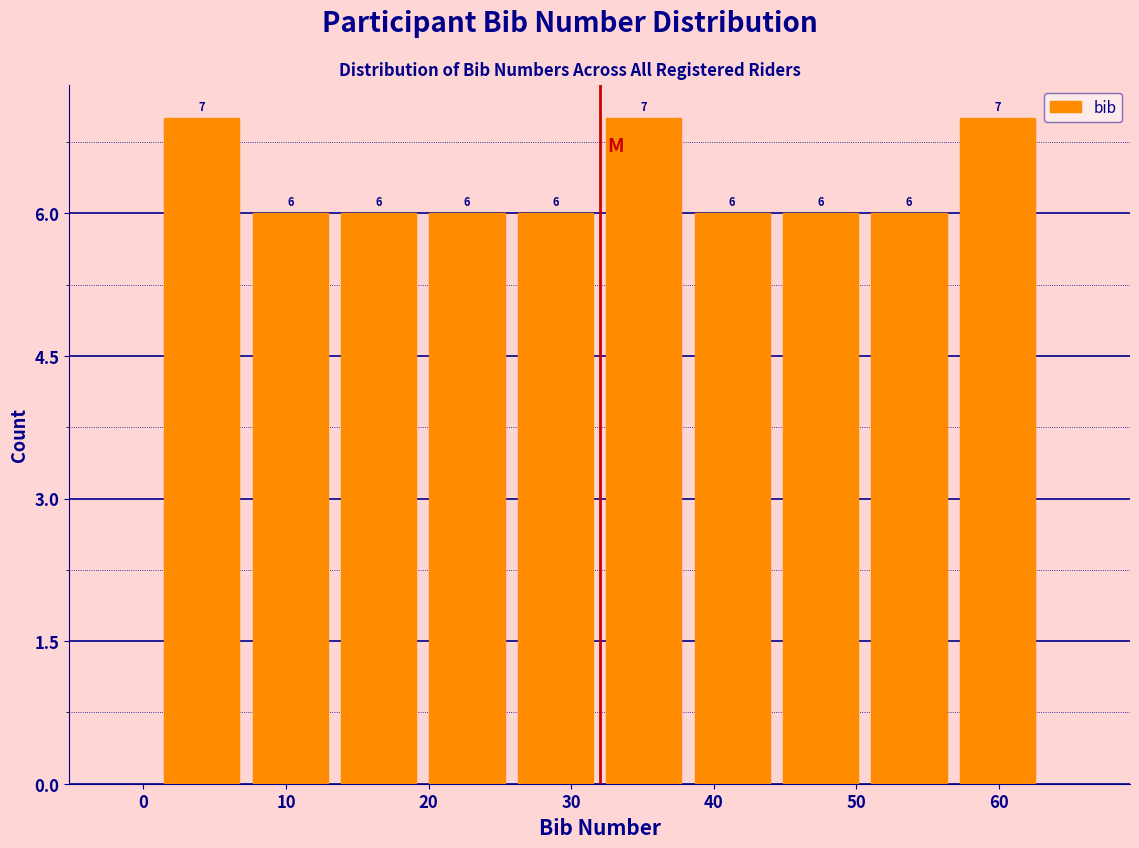

What is the height of the bar covering 50.6 to 56.8 on the x-axis? The bar edges are not printed on the chart, so give them approximately, as read against the axis.

6